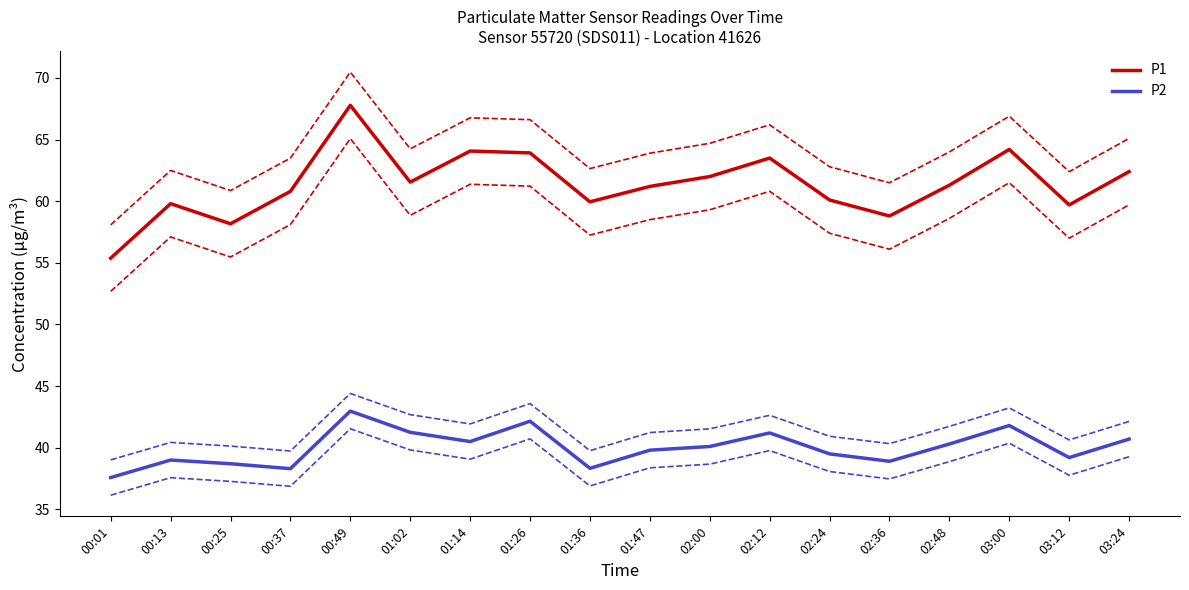

At which label is P1 closest to 61?

00:37